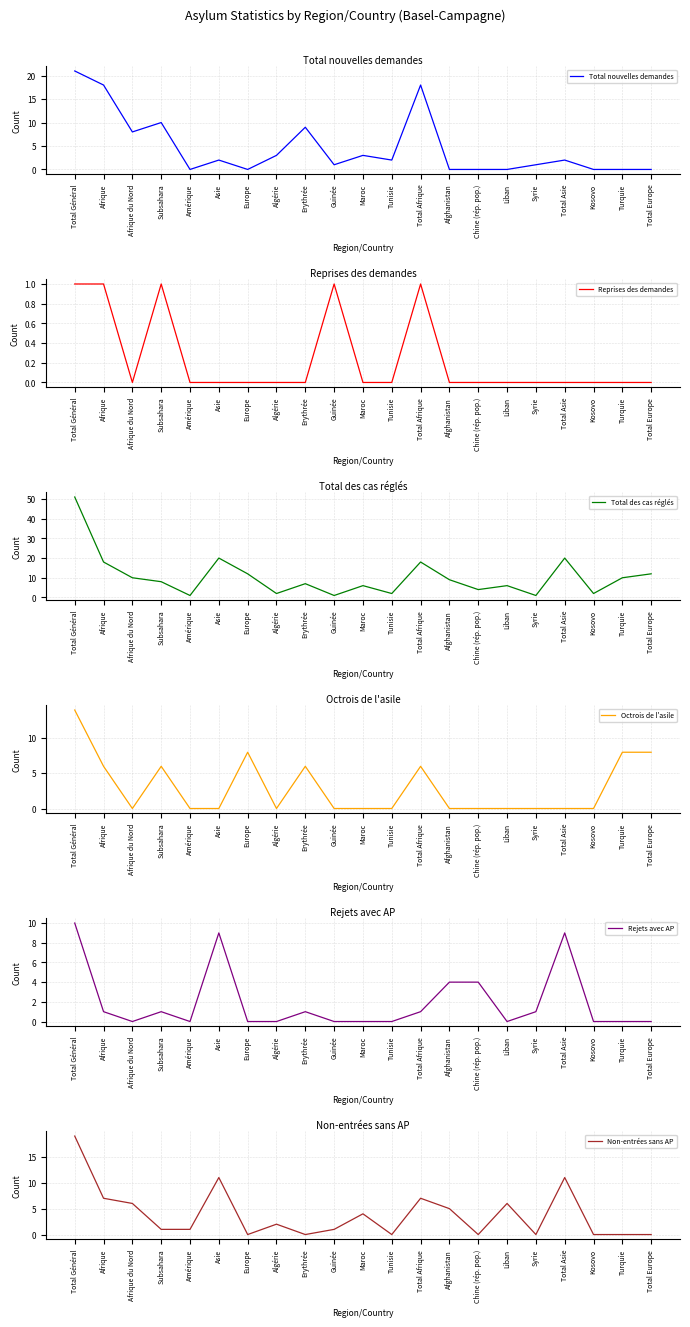

True or false: Reprises des demandes has more than 1 points higher than both neighbors.

True